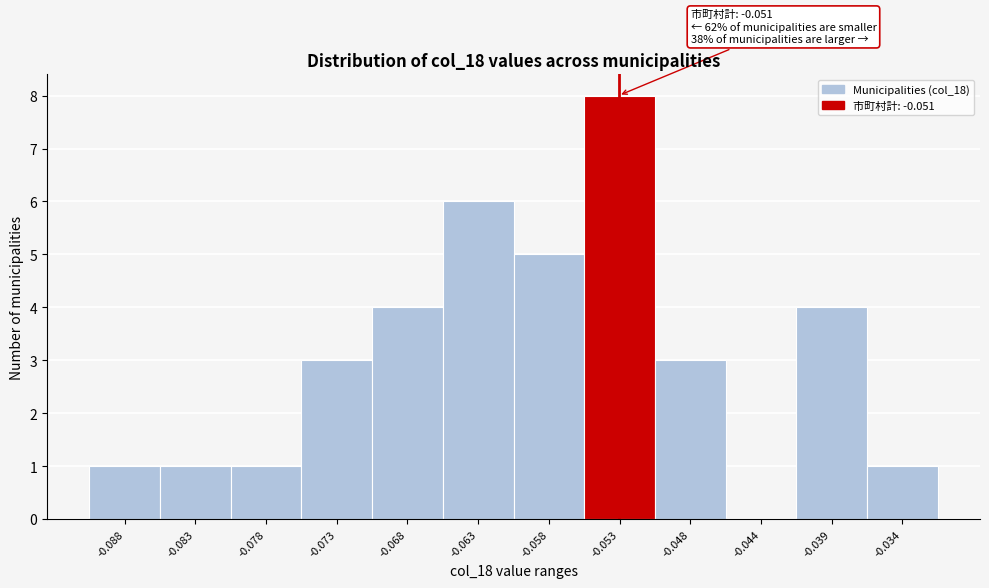

Reading left to right, what are all the values shown in this chart?

-0.088=1	-0.083=1	-0.078=1	-0.073=3	-0.068=4	-0.063=6	-0.058=5	-0.053=8	-0.048=3	-0.044=0	-0.039=4	-0.034=1